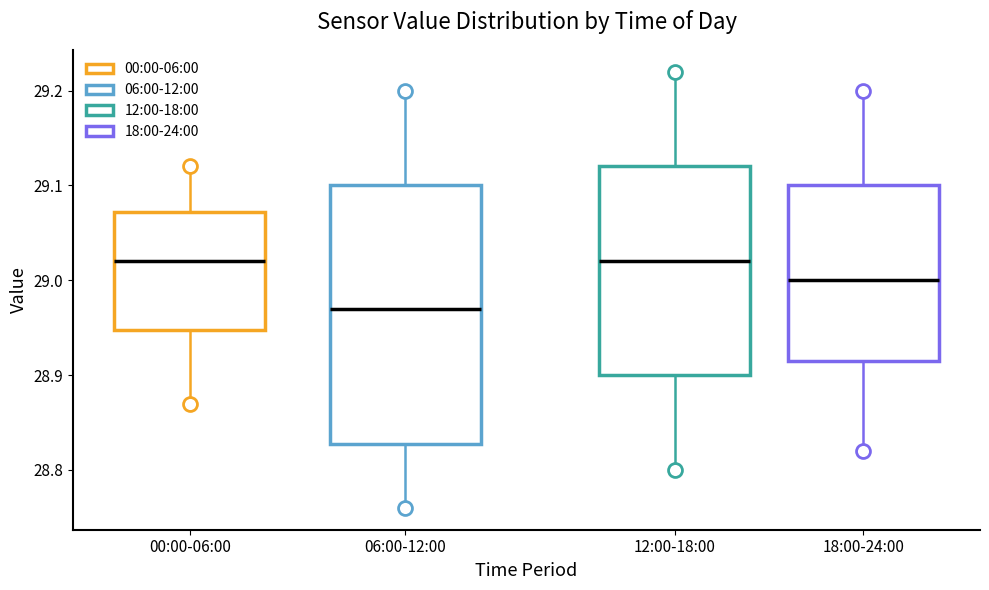

Where does the upper whisker of the box for 00:00-06:00 end on the y-axis? The values are not printed on the chart, so give them approximately, as read against the axis.

29.12